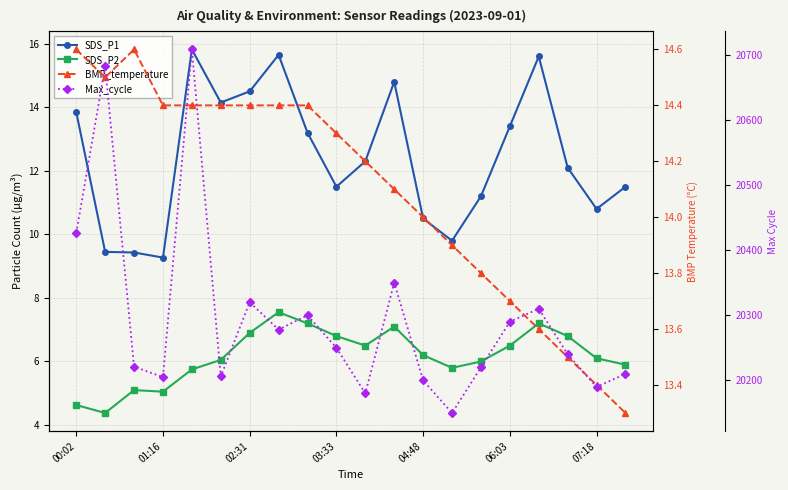

At which label does SDS_P2 reach its peak?

7